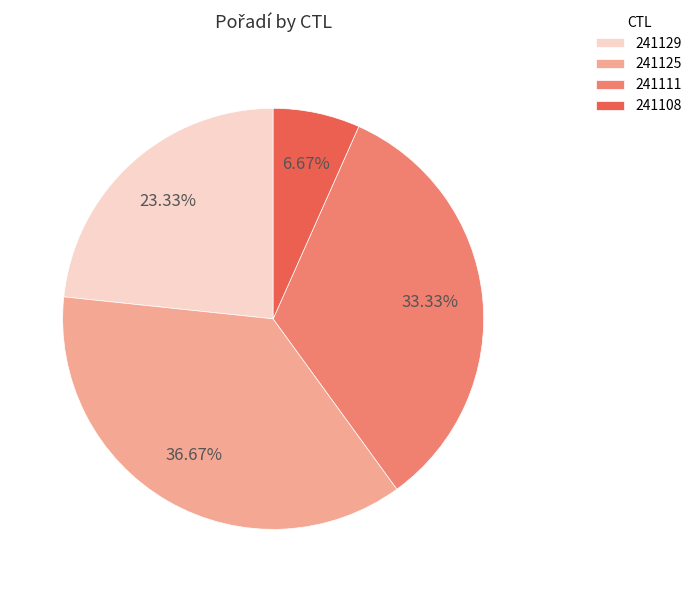

Combined, what portion of the pie is 241129 and 241108?

30.0%